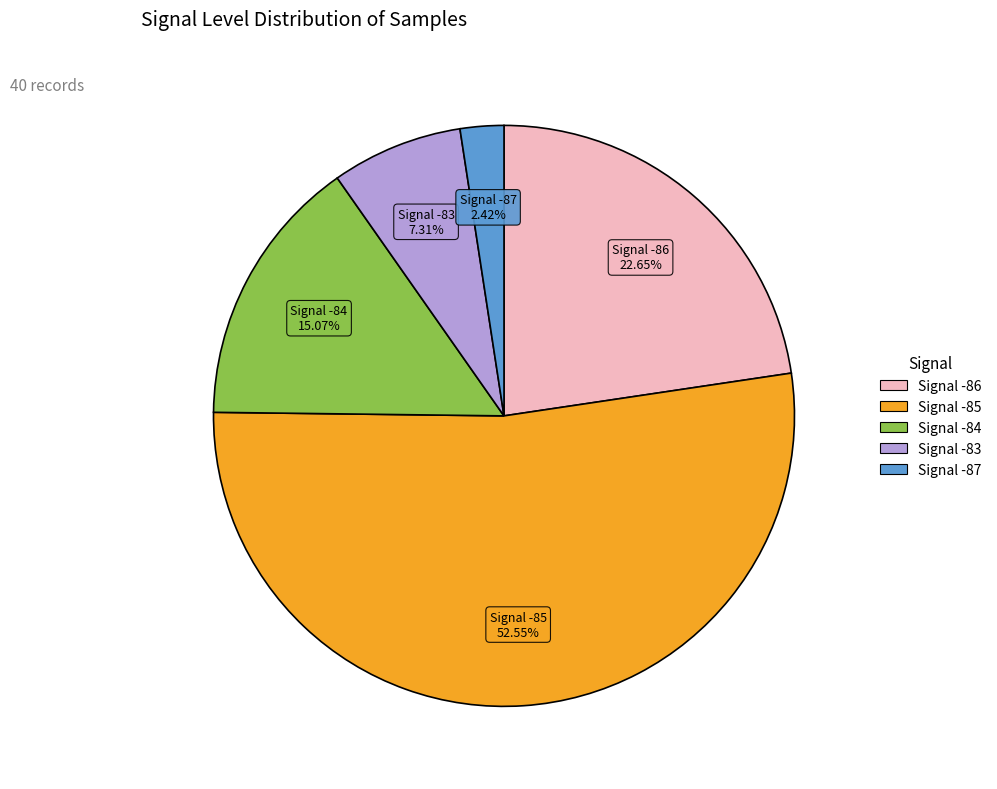

Is there a majority slice in this chart?

Yes